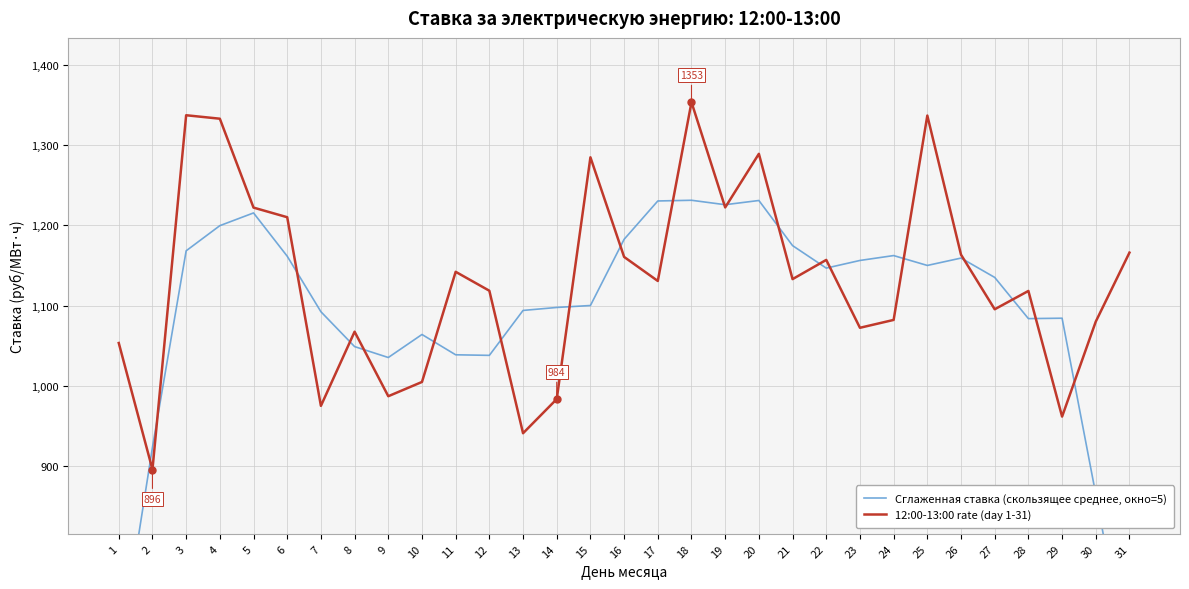

What is the sum of the 12:00-13:00 rate (day 1-31) values at 22 and 26?

2320.5